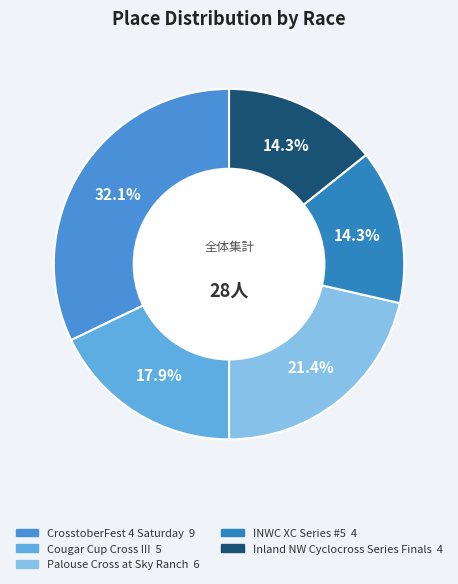

Is it true that CrosstoberFest 4 Saturday is 26% of the pie?

False